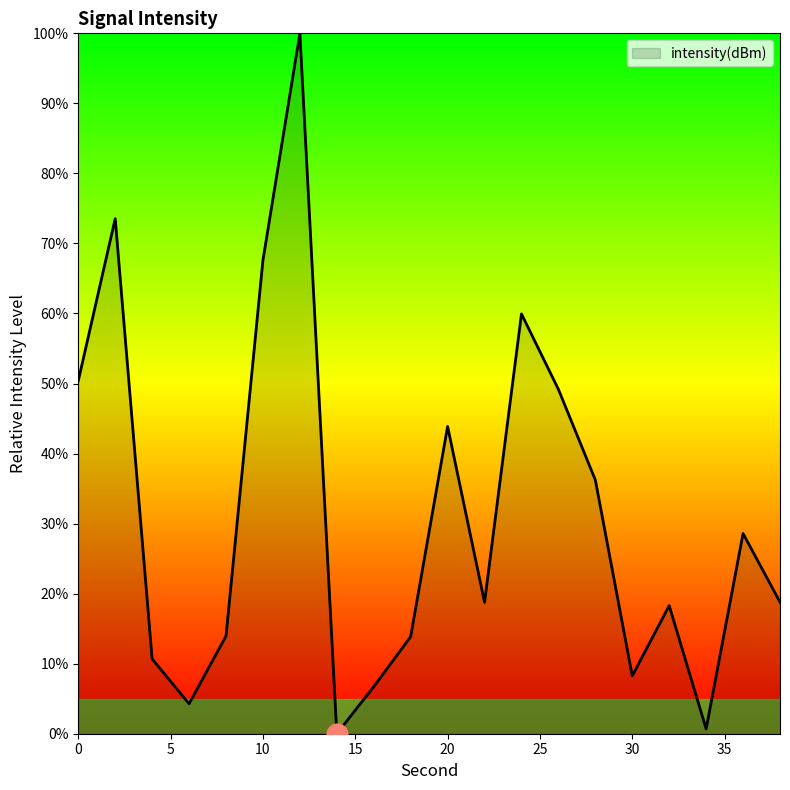

What is the maximum value shown in the chart?

100.0